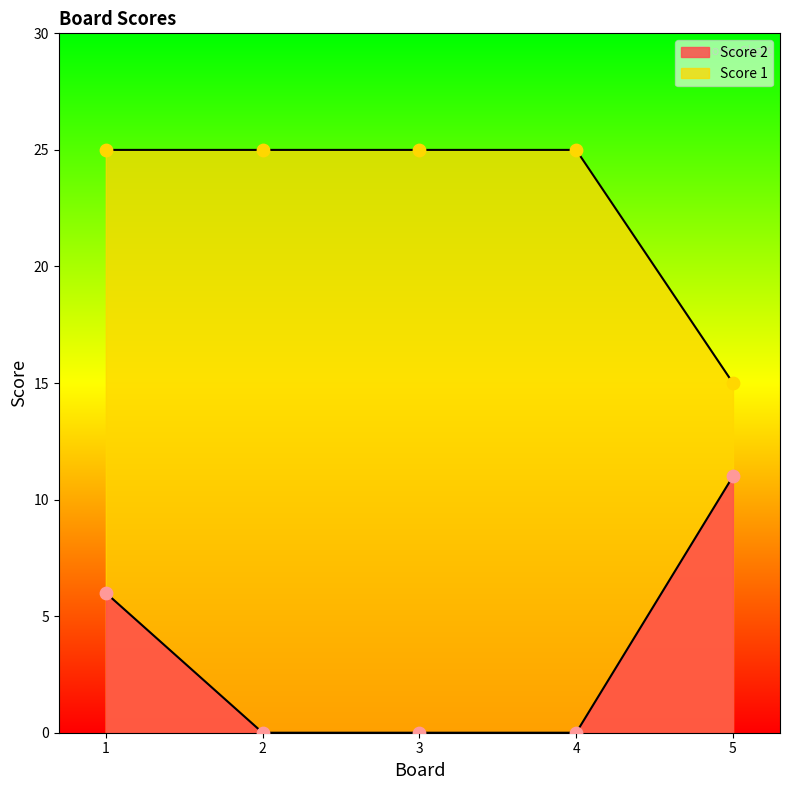

Which series reaches the maximum Y coordinate?

Score 1